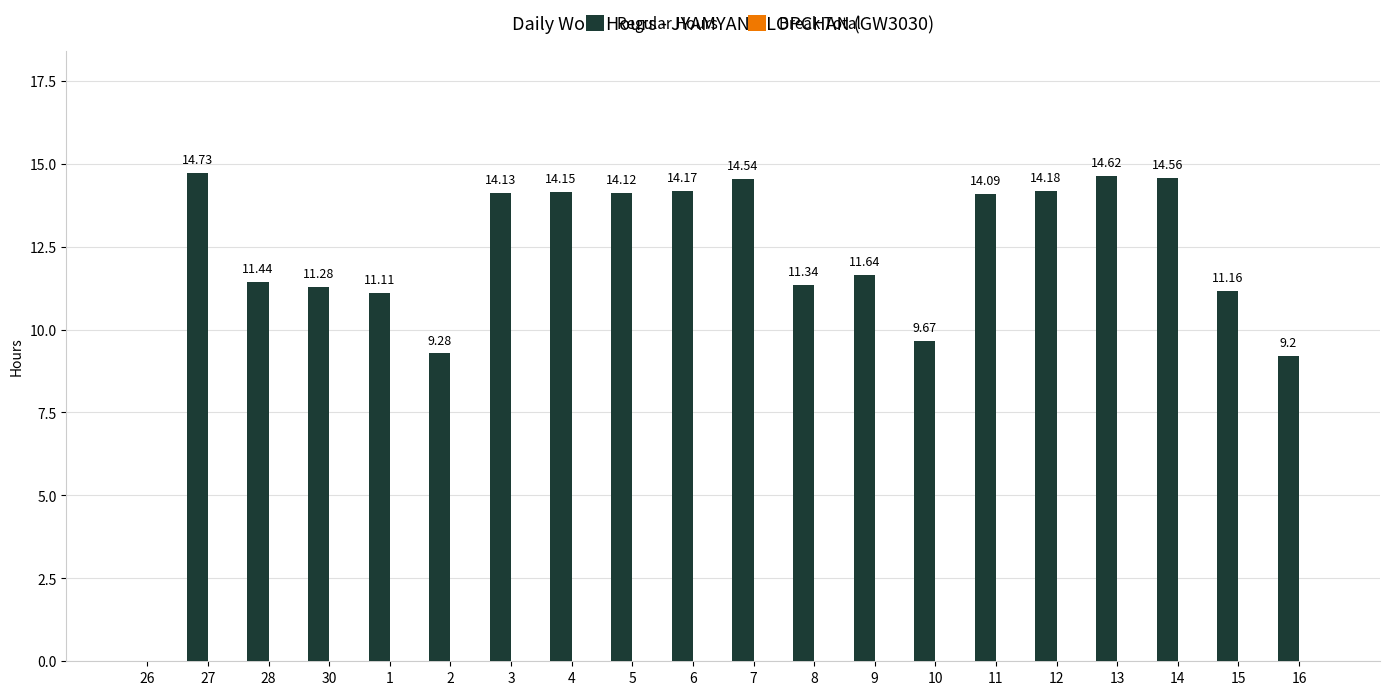

Between 26 and 16, which is larger?

16